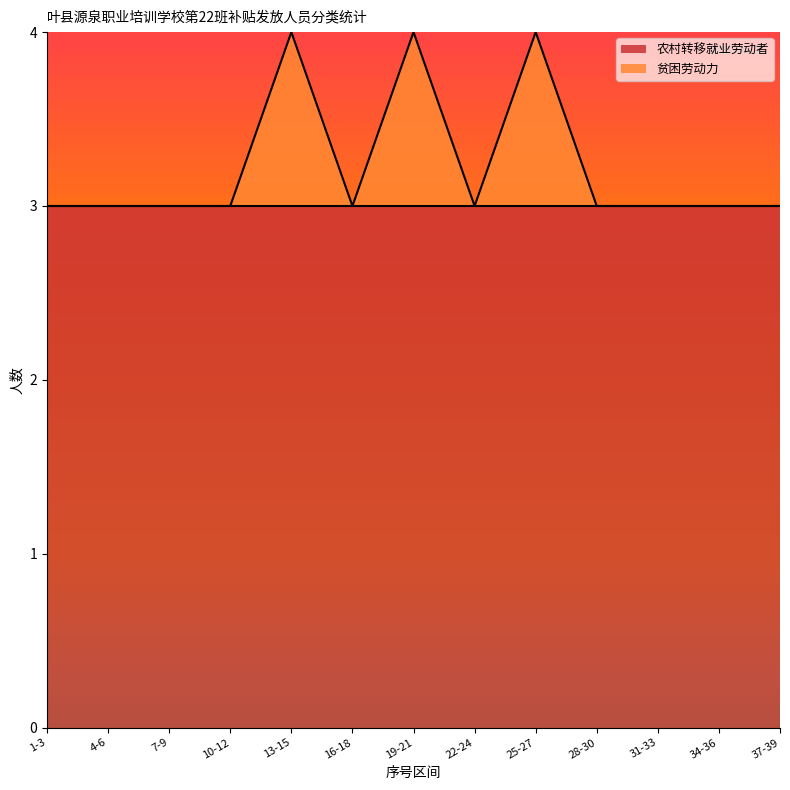

What is the maximum value for 贫困劳动力?

4